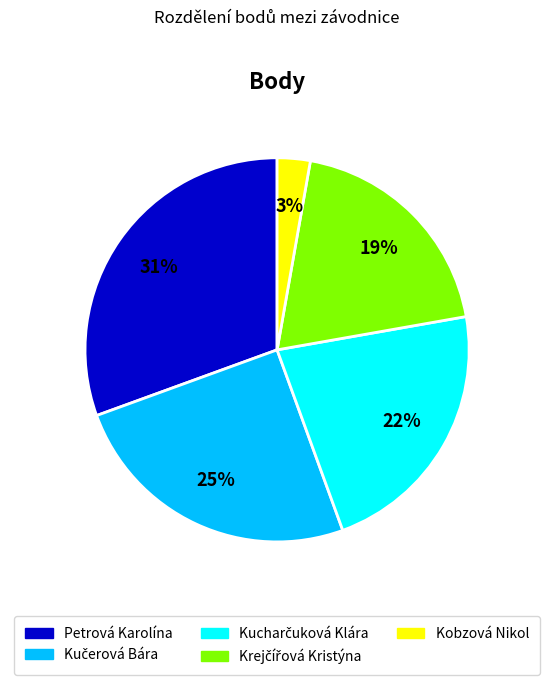

To the nearest percent, what is the difference between the largest and smallest slice percentages?

28%